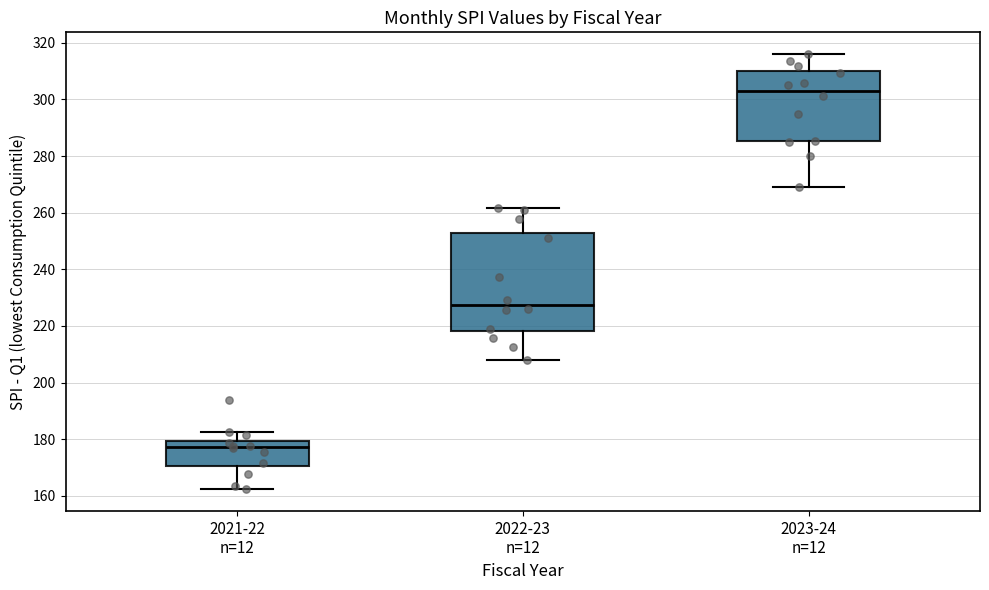

Reading left to right, transcribe this box plot: for each box, give where its median line is, the range the box spans, and where its two whiskers end, as read against the y-axis. The values are not printed on the chart, so give them approximately, as read against the axis.

2021-22 n=12: median 178, box 170 to 180, whiskers 162 to 182
2022-23 n=12: median 228, box 218 to 252, whiskers 208 to 262
2023-24 n=12: median 304, box 286 to 310, whiskers 268 to 316